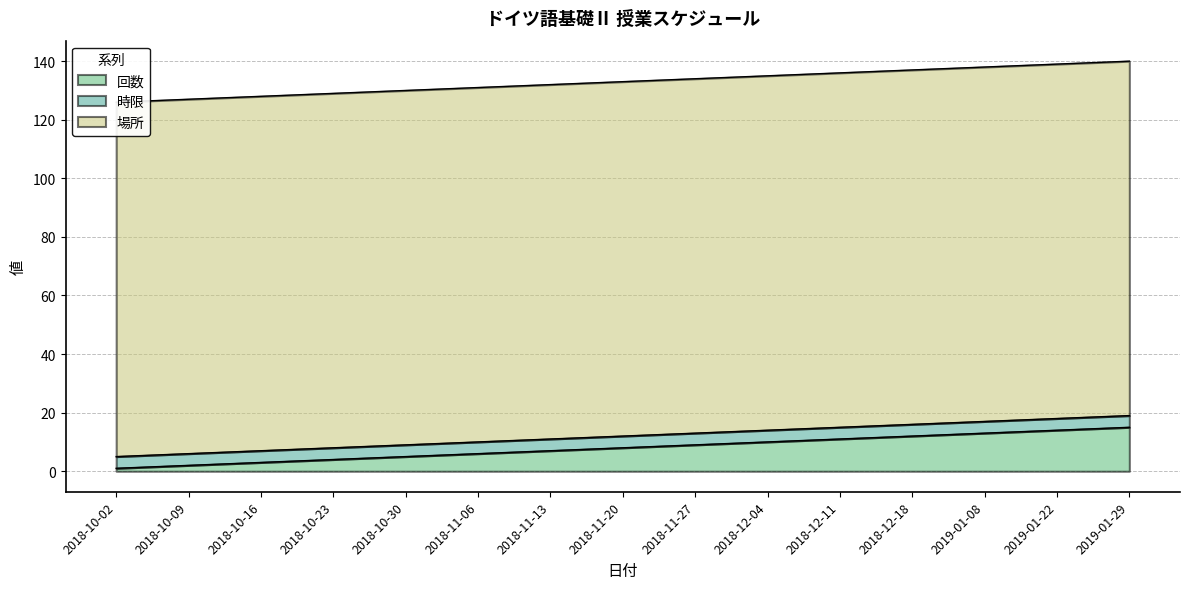

At 2018-10-09, list the series in order from largest to smallest.

場所, 時限, 回数